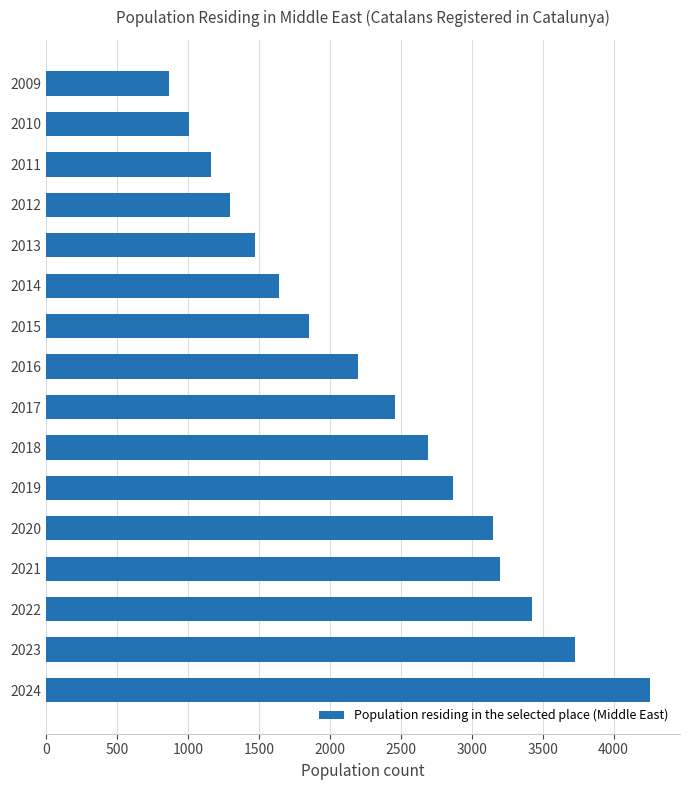

Approximately how many times larger is the value at 2014 compared to 2017?

0.7